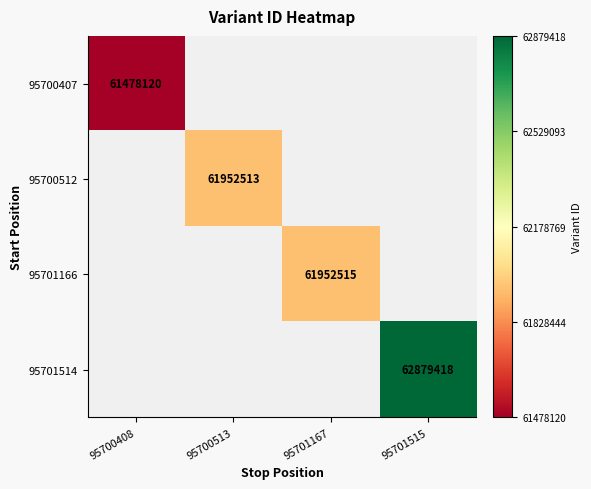

At 95701167, list the series in order from largest to smallest.

95700407, 95700512, 95701166, 95701514